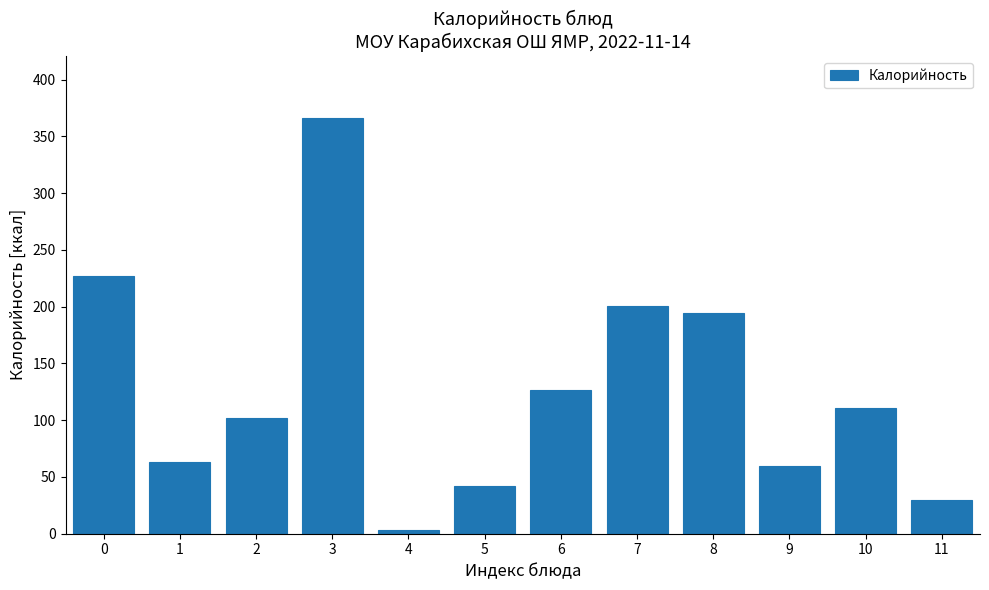

Reading left to right, list all the values displayed in this chart.

227.0	63.0	102.0	366.0	3.0	42.0	126.2	200.7	194.8	60.0	111.0	29.6